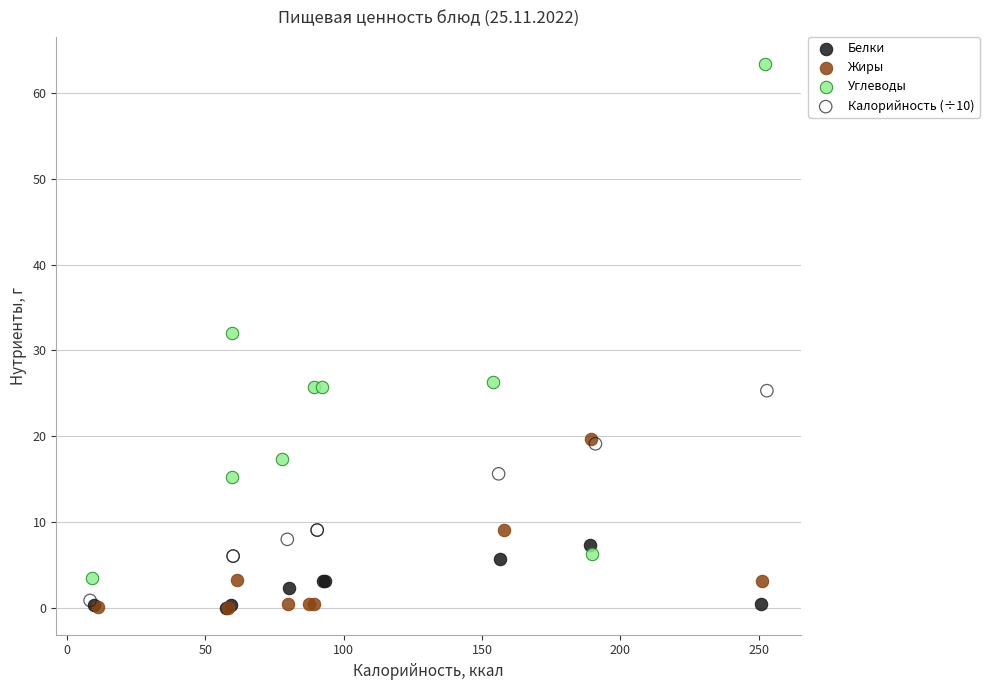

Which series has the widest spread of Y values?

Углеводы